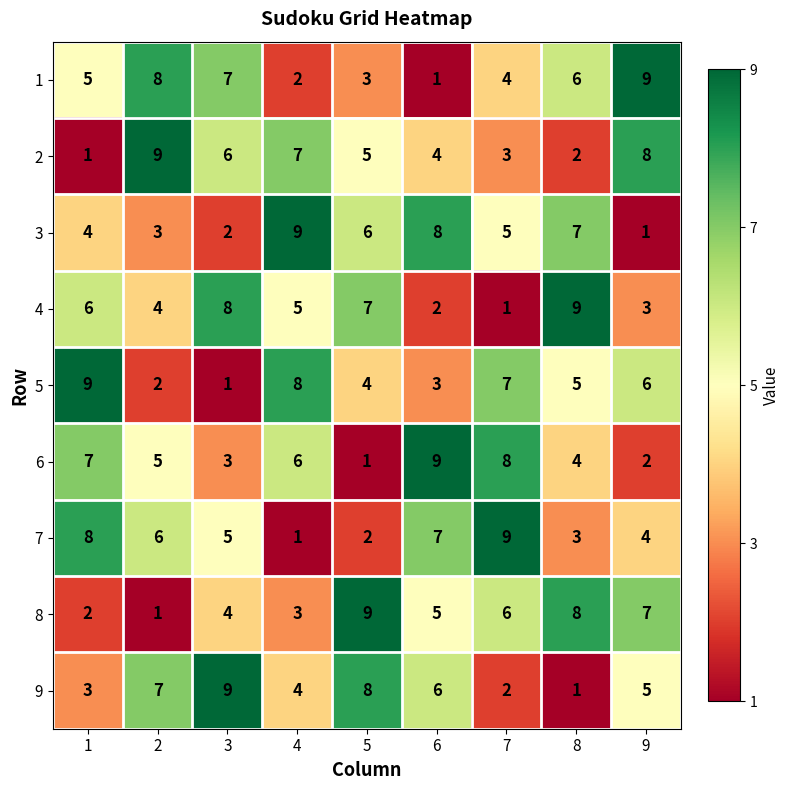

How many categories are shown in the chart?

9